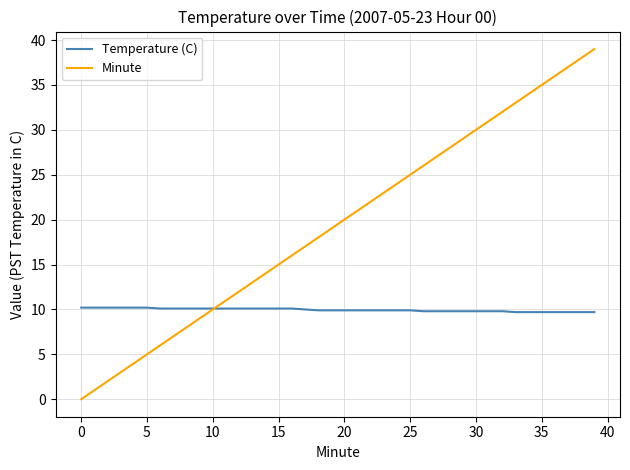

Which series has the largest total across all categories?

Minute